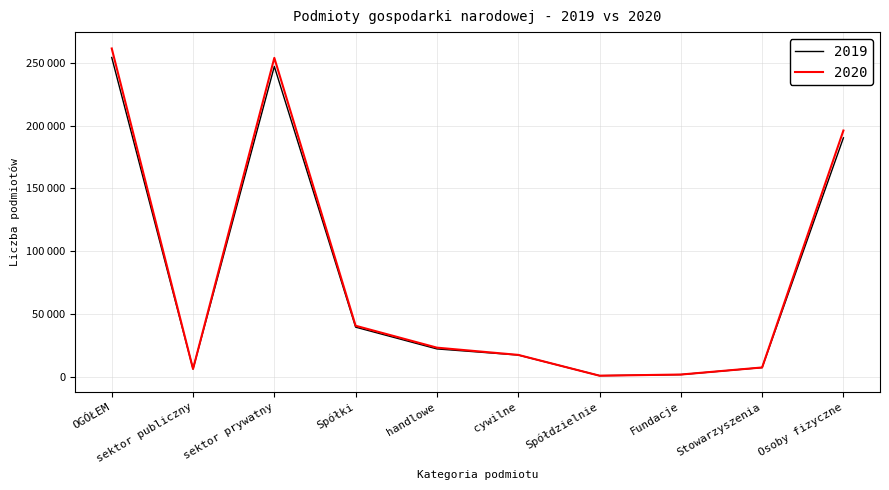

Where is the first local maximum for 2020?

sektor prywatny